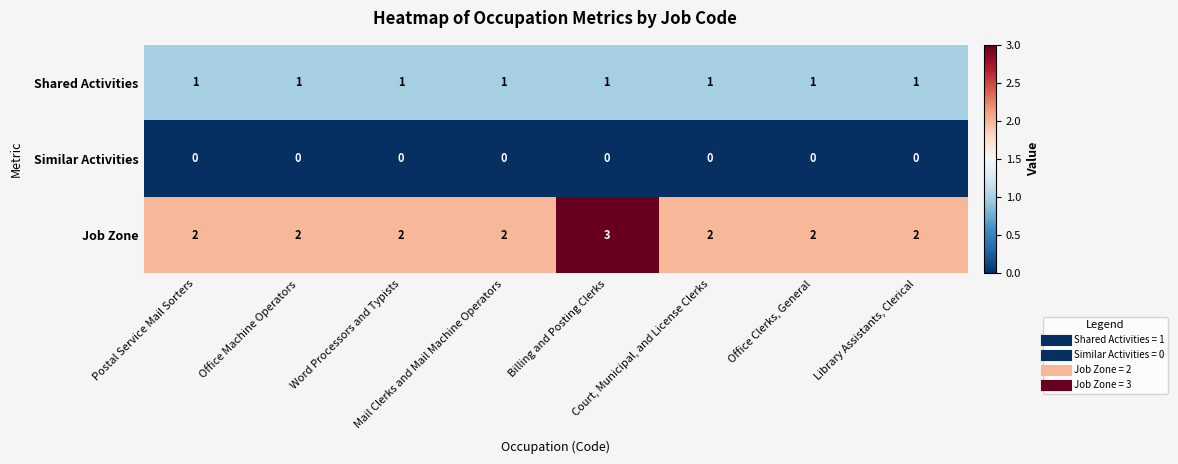

Rank the series by their maximum value, from highest to lowest.

Job Zone, Shared Activities, Similar Activities